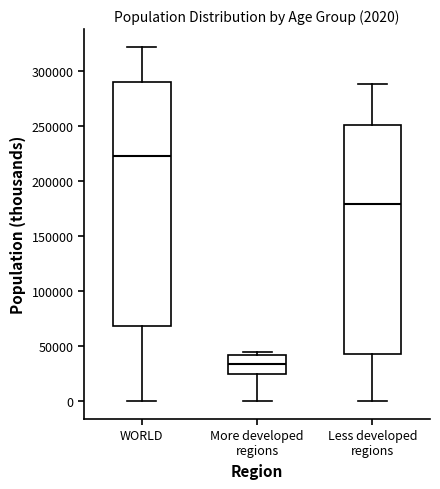

Which box's median line is the lowest?

More developed regions